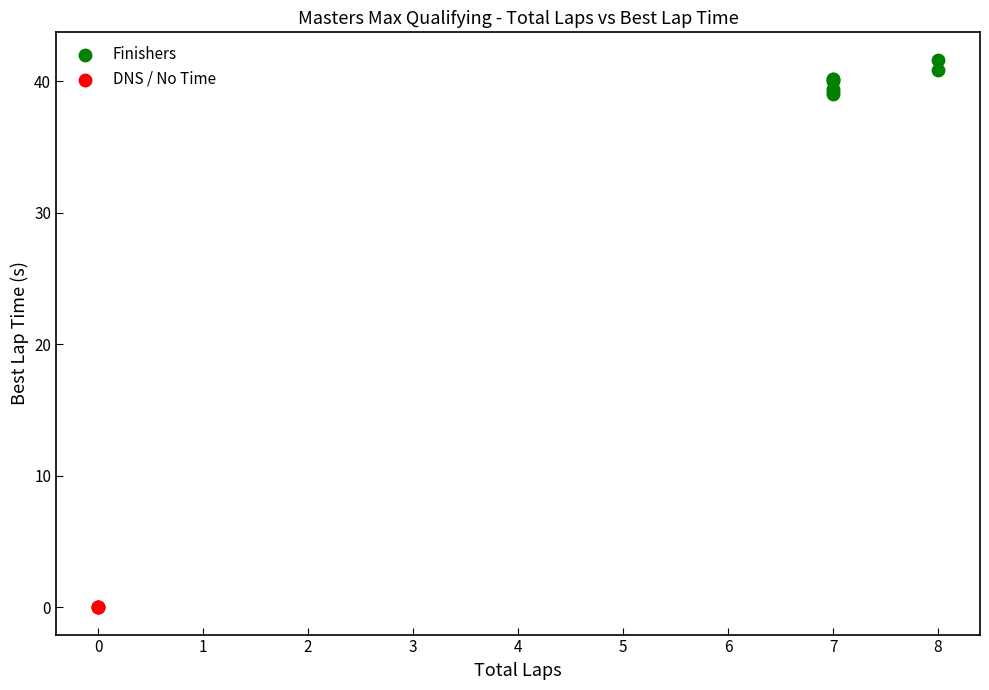

Which series contains the highest Y value?

Finishers